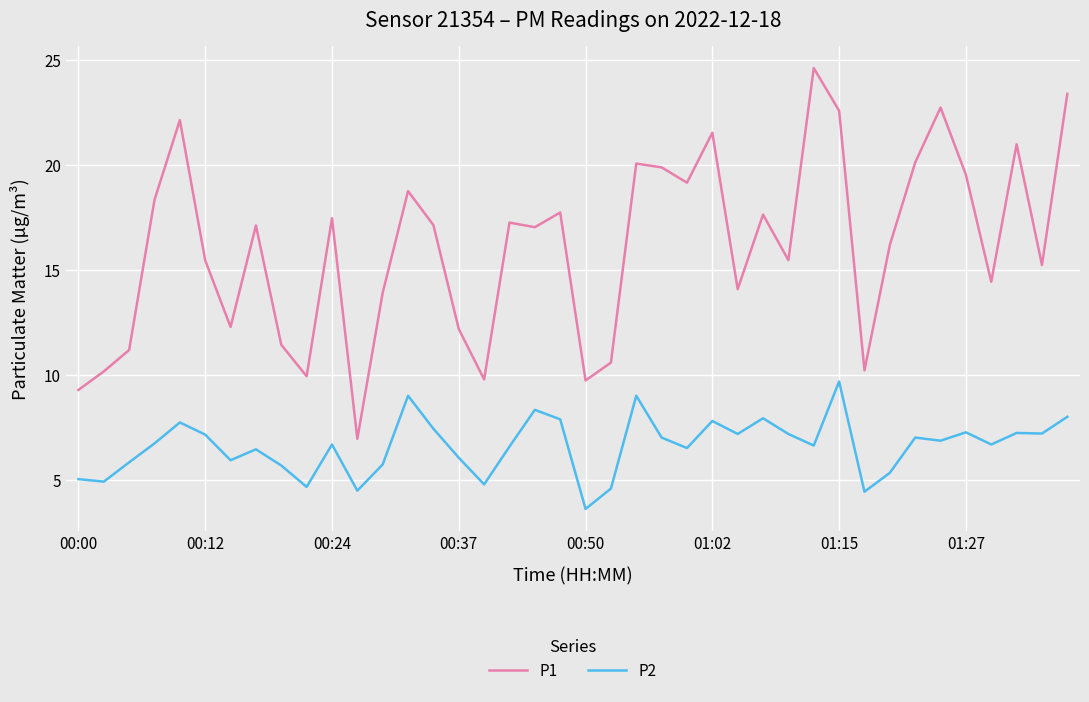

True or false: P1 and P2 intersect in this chart.

False